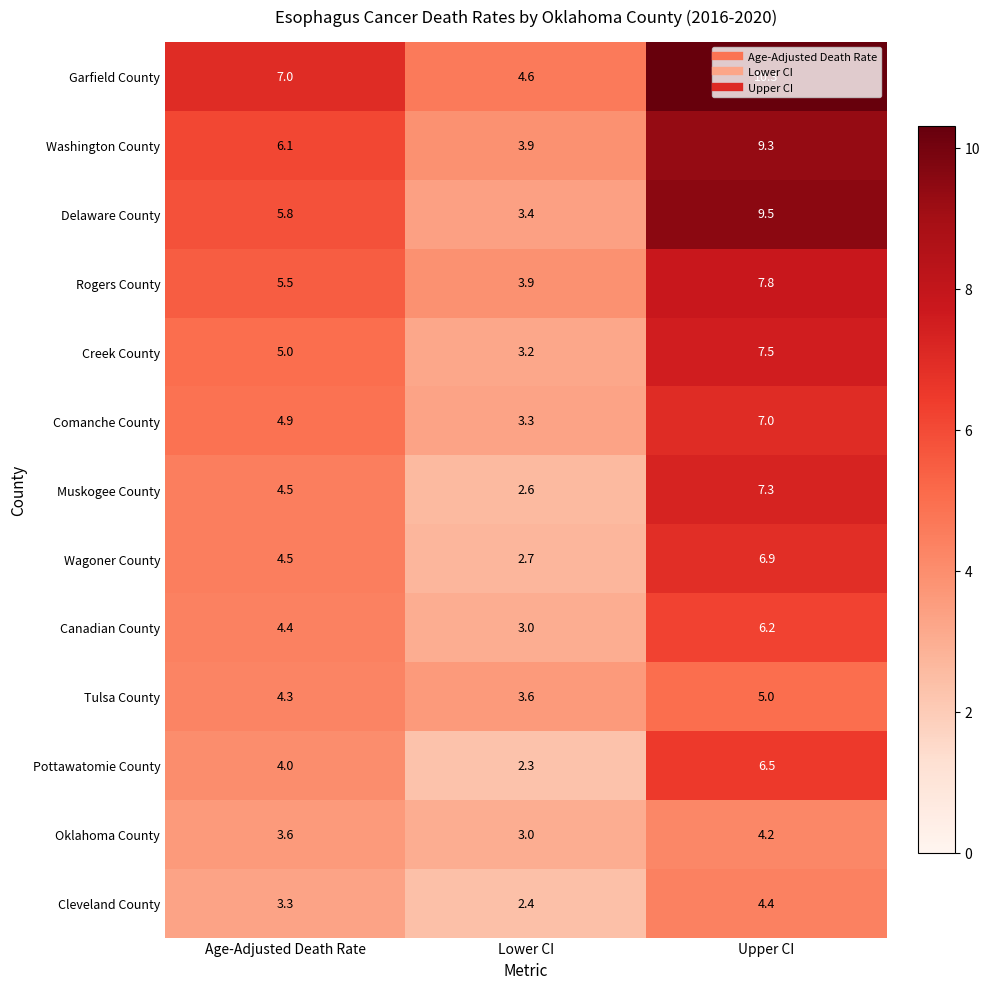

Which series has the largest total across all categories?

Garfield County